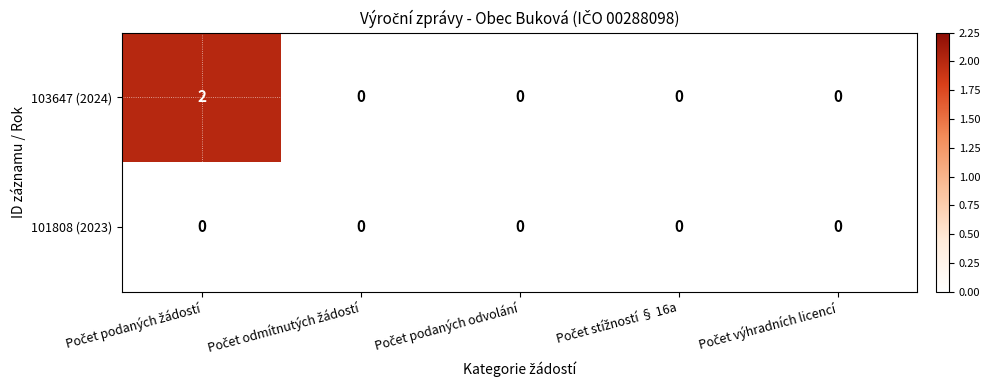

How many 103647 (2024) values are between 0 and 1?

4